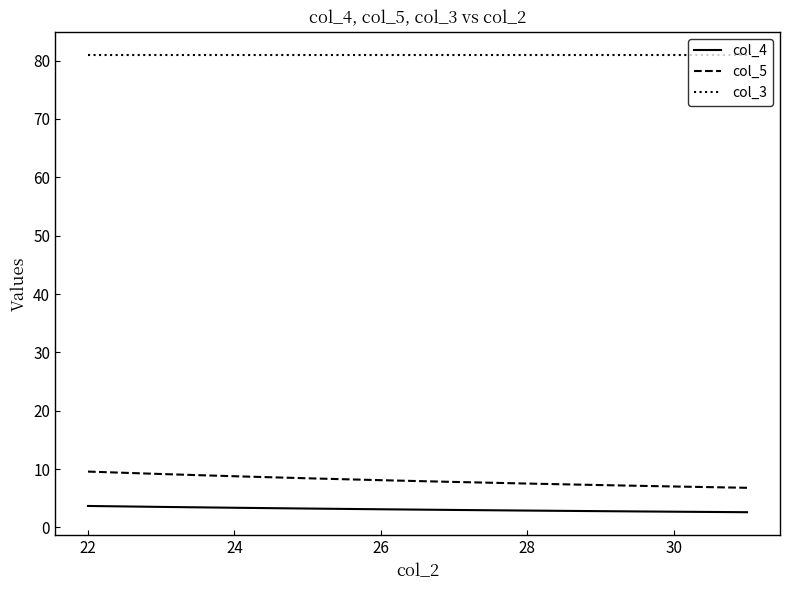

List the series in order of their peak value, lowest first.

col_4, col_5, col_3